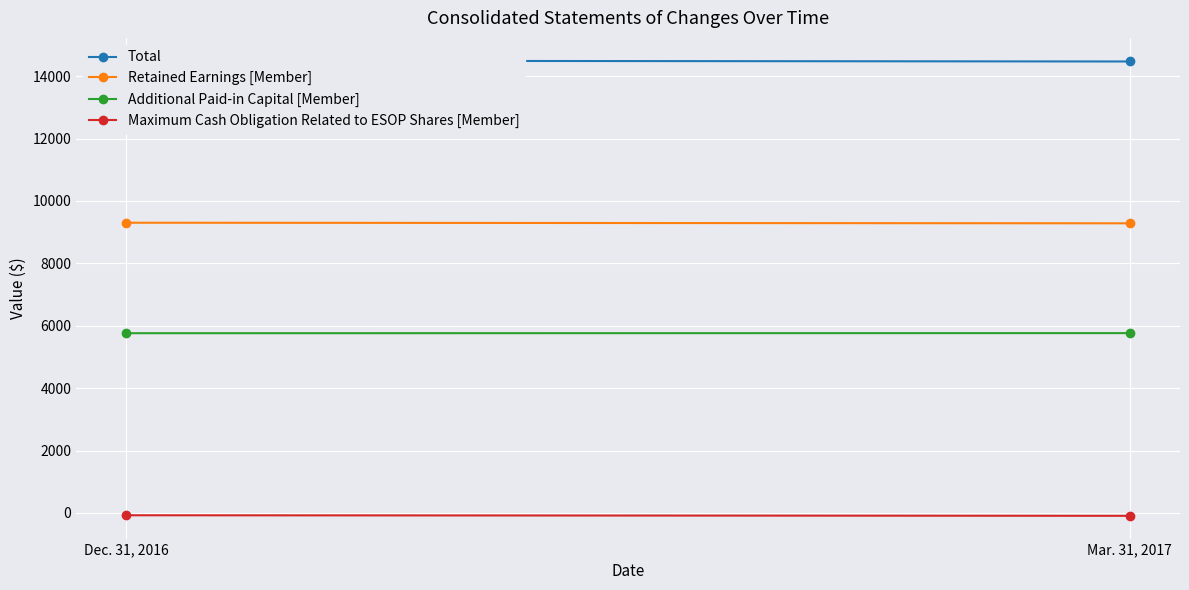

Which series changed the most between Dec. 31, 2016 and Mar. 31, 2017?

Total